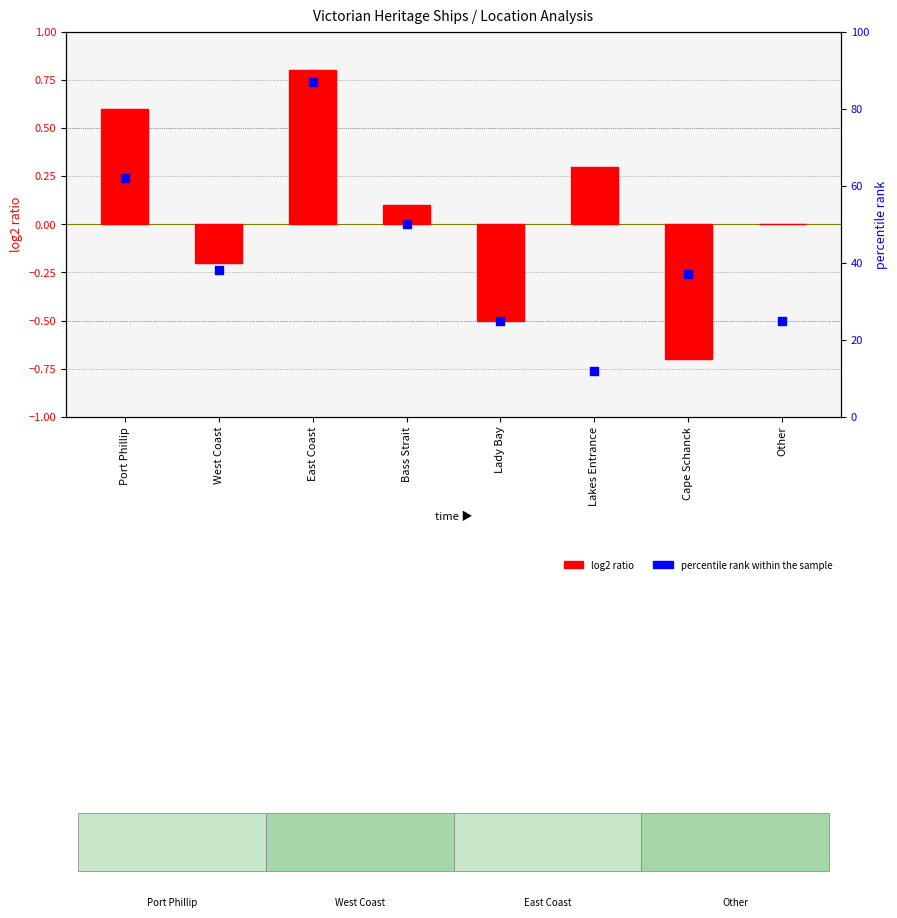

At how many categories does at least one series exceed 28?

5